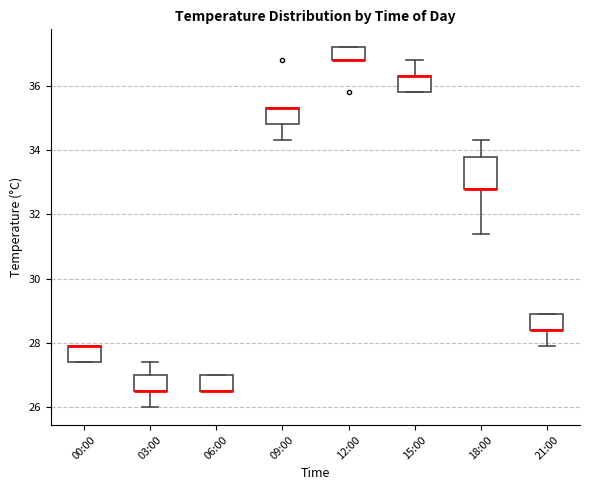

Reading left to right, read every box against the y-axis: the position of its median line, the range the box covers, and the ends of its whiskers. The values are not printed on the chart, so give them approximately, as read against the axis.

00:00: median 28.0 (drawn on the box's upper edge), box 27.4 to 28.0, whiskers 27.4 to 28.0
03:00: median 26.6 (drawn on the box's lower edge), box 26.6 to 27.0, whiskers 26.0 to 27.4
06:00: median 26.6 (drawn on the box's lower edge), box 26.6 to 27.0, whiskers 26.6 to 27.0
09:00: median 35.4 (drawn on the box's upper edge), box 34.8 to 35.4, whiskers 34.4 to 35.4
12:00: median 36.8 (drawn on the box's lower edge), box 36.8 to 37.2, whiskers 36.8 to 37.2
15:00: median 36.4 (drawn on the box's upper edge), box 35.8 to 36.4, whiskers 35.8 to 36.8
18:00: median 32.8 (drawn on the box's lower edge), box 32.8 to 33.8, whiskers 31.4 to 34.4
21:00: median 28.4 (drawn on the box's lower edge), box 28.4 to 29.0, whiskers 28.0 to 29.0